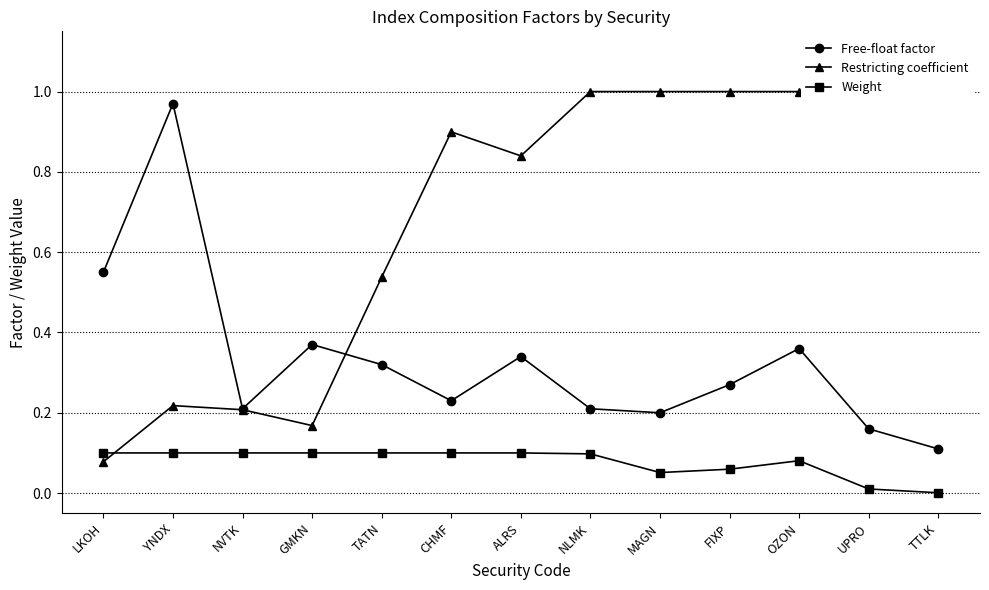

Is this an area chart (filled region under the line)?

No